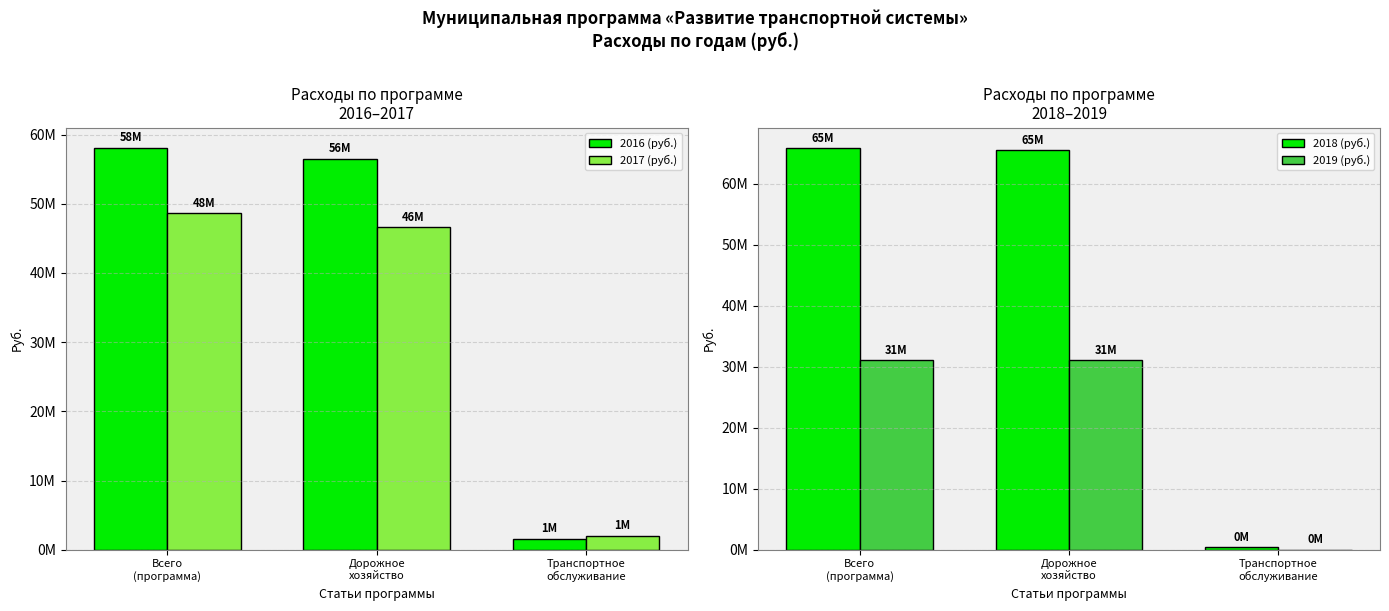

The 2017 (руб.) series shows 79735737 at Всего
(программа). True or false?

False